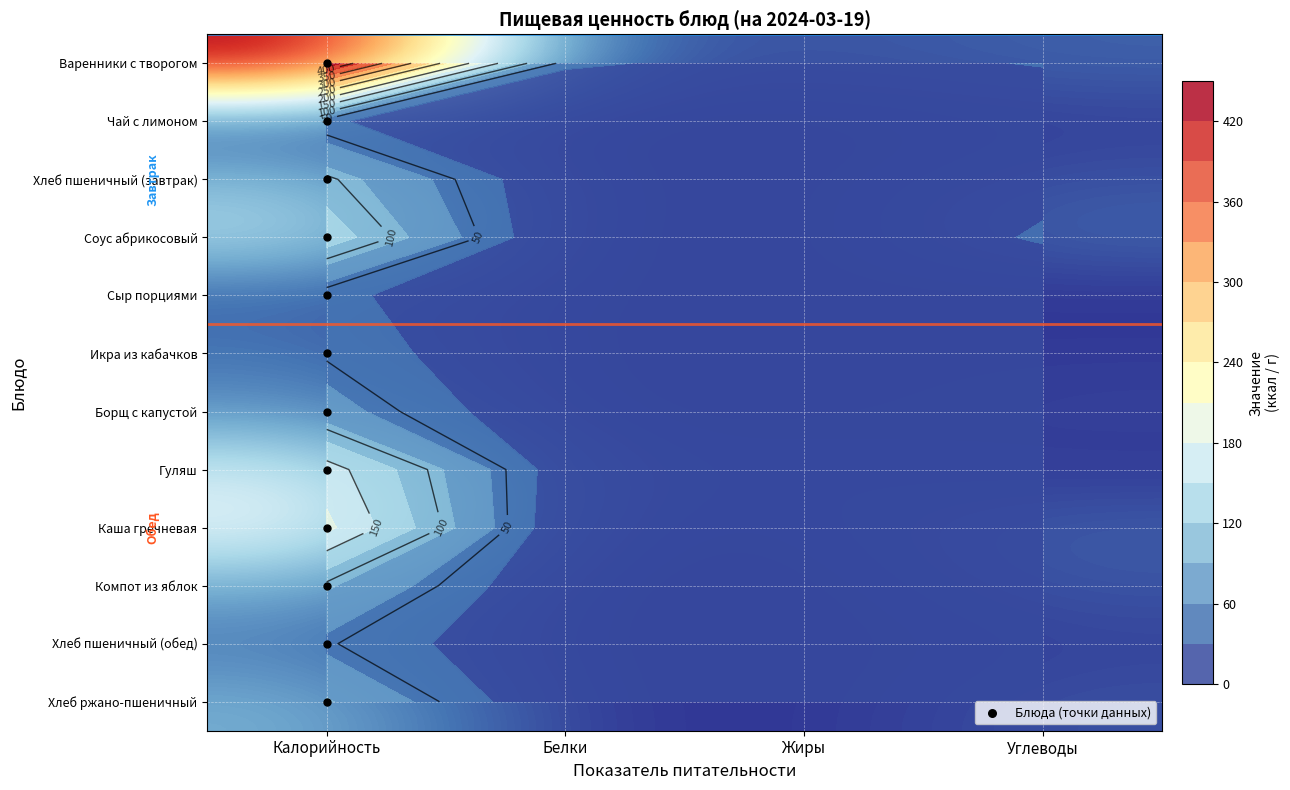

Rank the series at Калорийность from lowest to highest value.

Чай с лимоном, Сыр порциями, Икра из кабачков, Хлеб пшеничный (обед), Борщ с капустой, Хлеб ржано-пшеничный, Компот из яблок, Хлеб пшеничный (завтрак), Соус абрикосовый, Гуляш, Каша гречневая, Варенники с творогом